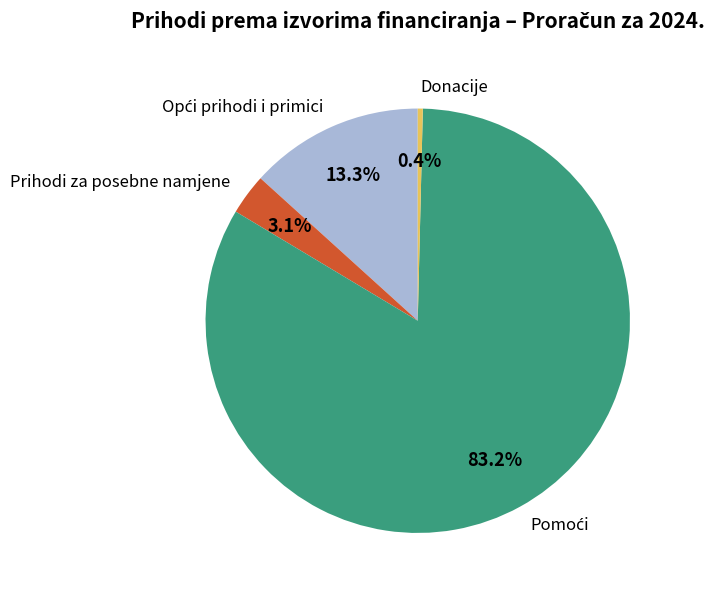

What is the smallest slice in the pie chart?

Donacije